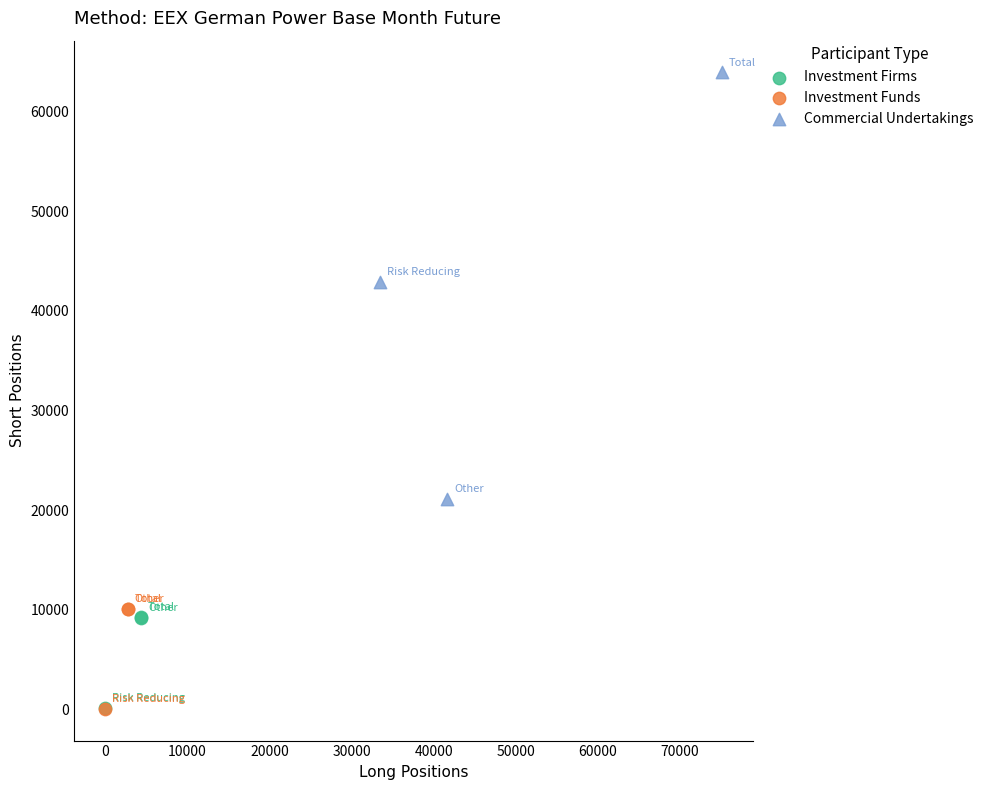

Which series reaches the maximum Y coordinate?

Commercial Undertakings